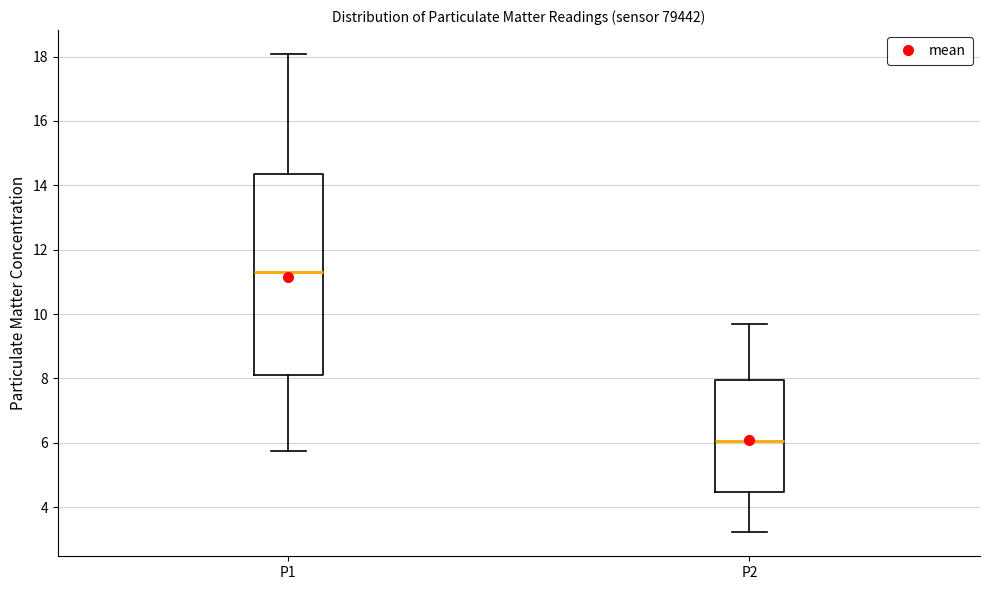

Reading left to right, transcribe this box plot: for each box, give where its median line is, the range the box spans, and where its two whiskers end, as read against the y-axis. The values are not printed on the chart, so give them approximately, as read against the axis.

P1: median 11.4, box 8.2 to 14.4, whiskers 5.8 to 18.0
P2: median 6.0, box 4.4 to 8.0, whiskers 3.2 to 9.8